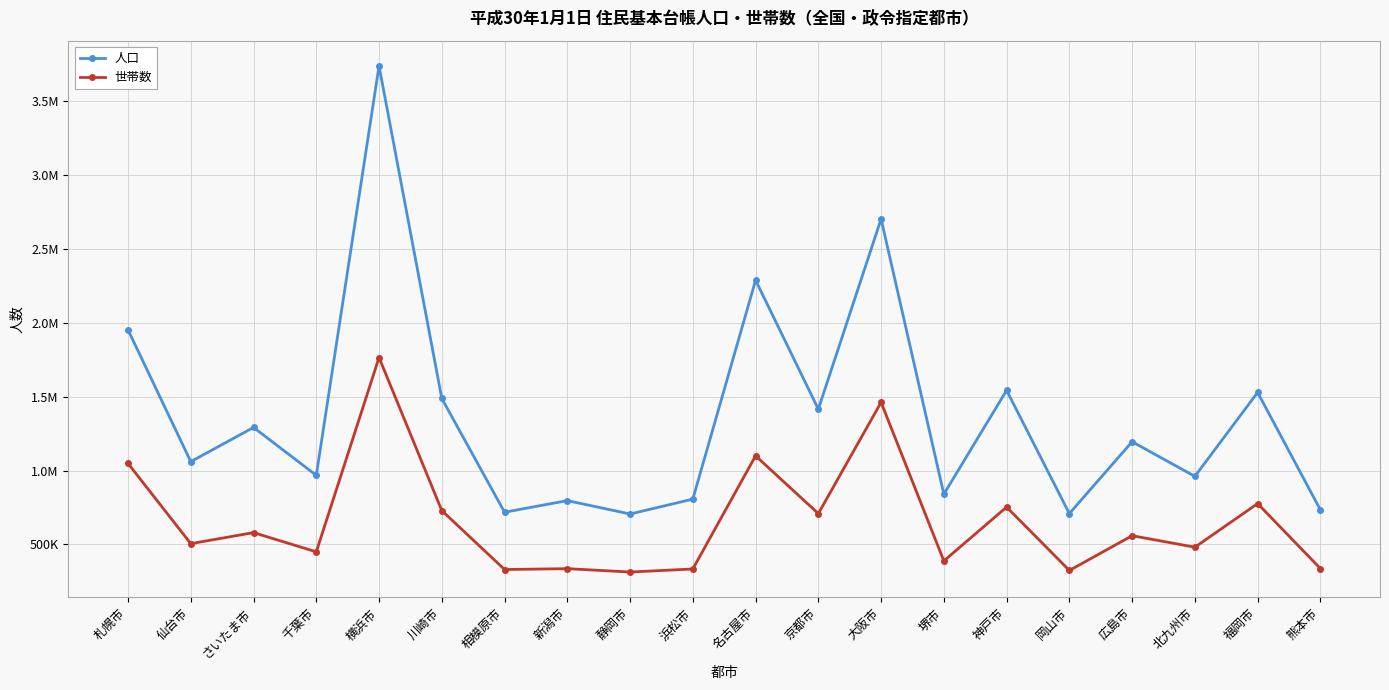

The 世帯数 series shows 580221 at さいたま市. True or false?

True